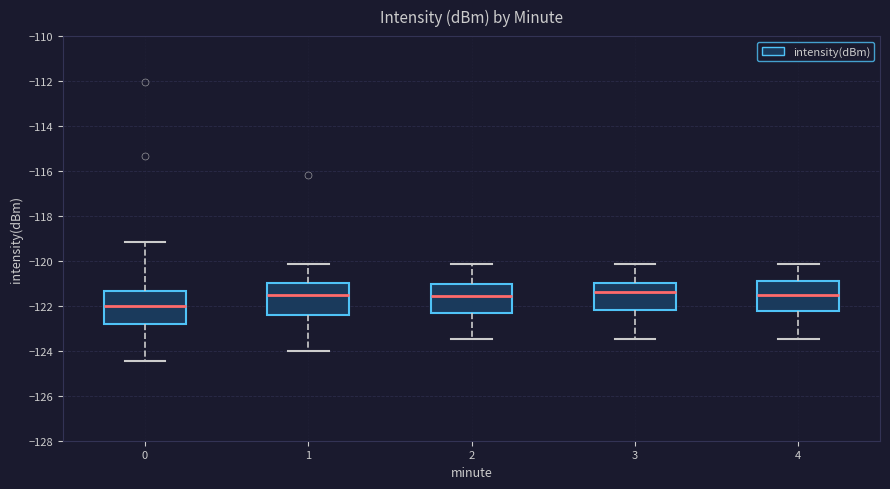

Reading left to right, read every box against the y-axis: the position of its median line, the range the box covers, and the ends of its whiskers. The values are not printed on the chart, so give them approximately, as read against the axis.

0: median -122.0, box -122.8 to -121.4, whiskers -124.4 to -119.2
1: median -121.6, box -122.4 to -121.0, whiskers -124.0 to -120.2
2: median -121.6, box -122.4 to -121.0, whiskers -123.4 to -120.2
3: median -121.4, box -122.2 to -121.0, whiskers -123.4 to -120.2
4: median -121.4, box -122.2 to -121.0, whiskers -123.4 to -120.2